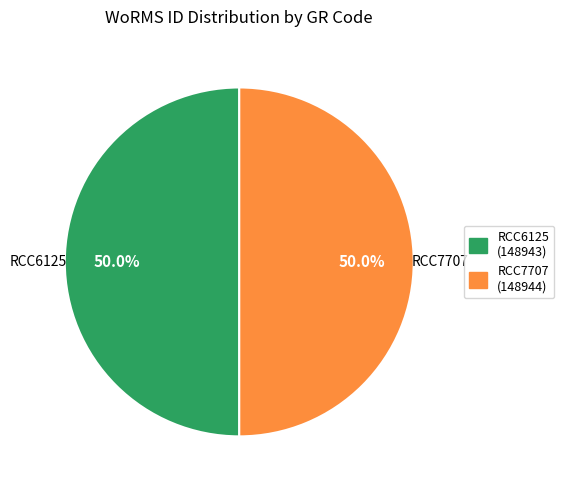

Do RCC6125 and RCC7707 together represent more than half of the pie?

Yes